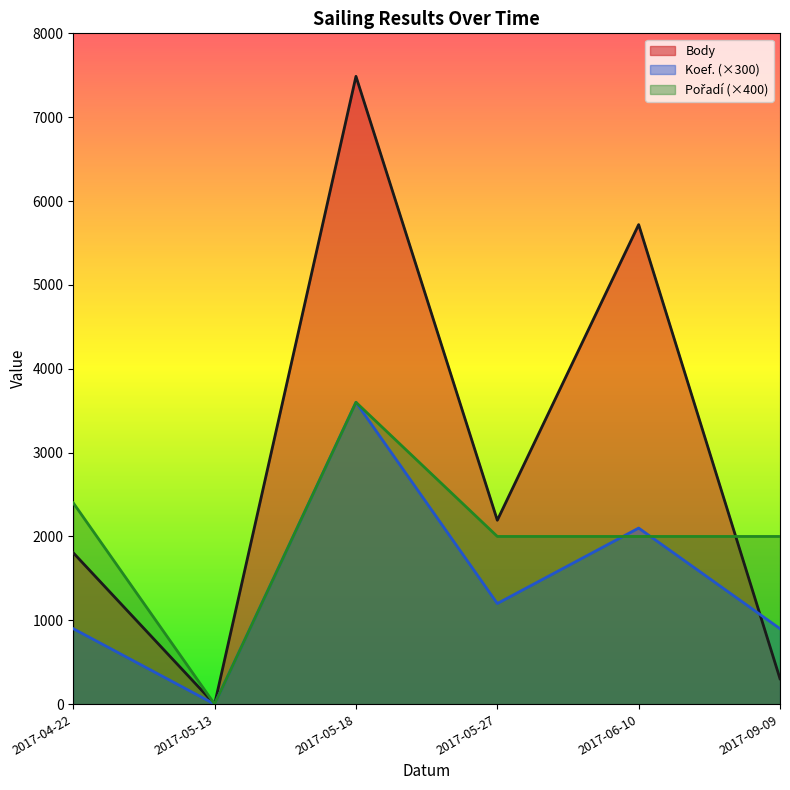

Is the value of Koef. at 2017-05-27 greater than the value of Pořadí at 2017-04-22?

No